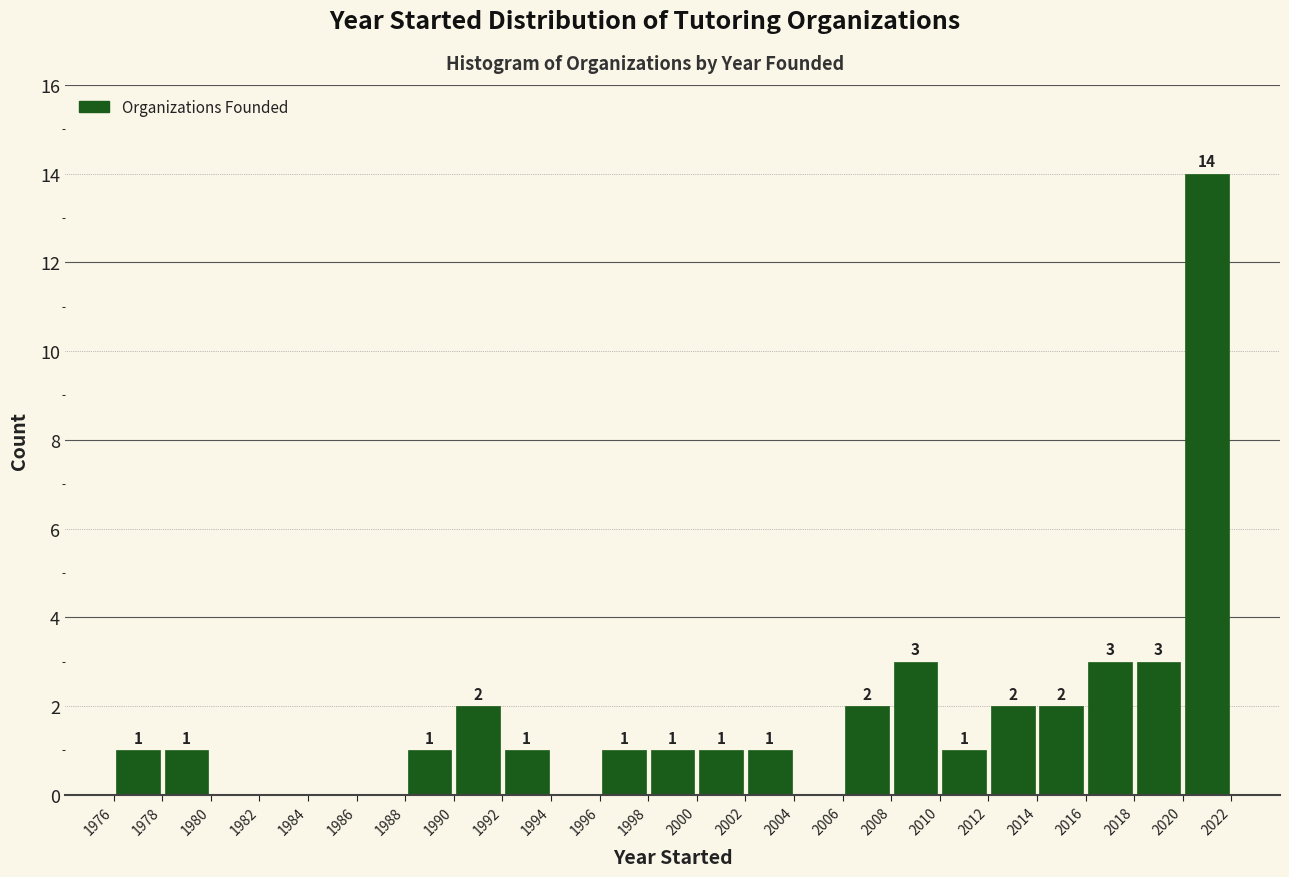

Which range on the x-axis has the tallest bar?

2020 to 2022